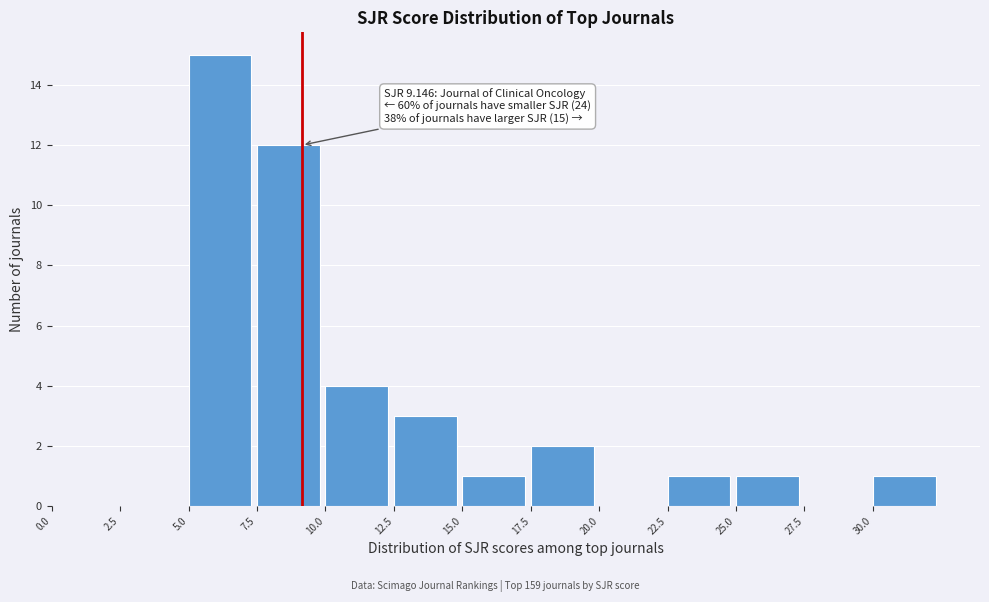

Which range on the x-axis has the tallest bar?

5.0 to 7.5